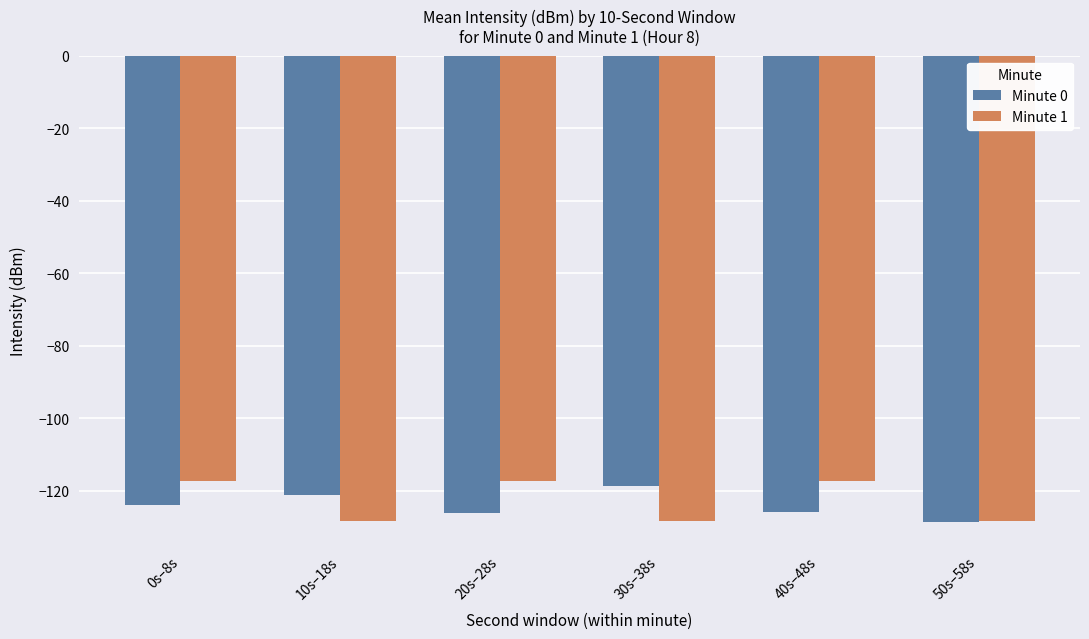

What is the label of the 2nd bar from the right?

40s–48s